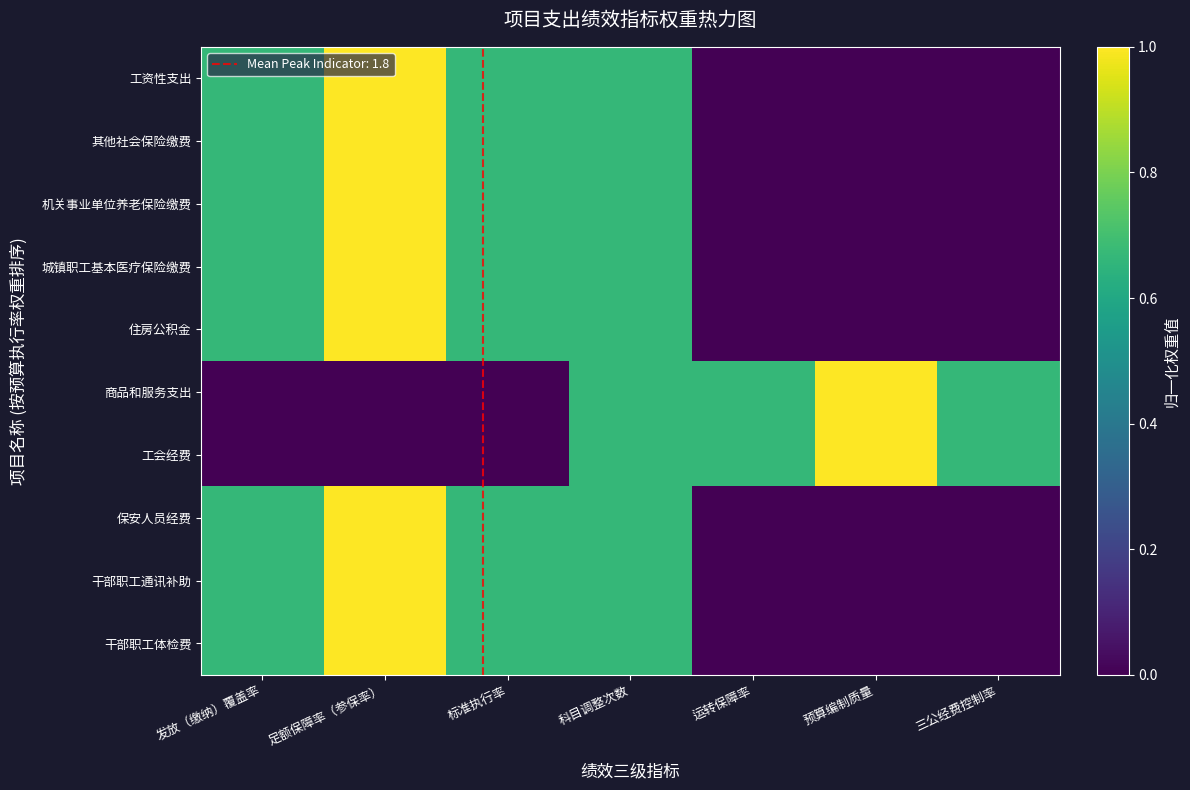

What is the spread (max minus min) of values at 运转保障率?

0.7